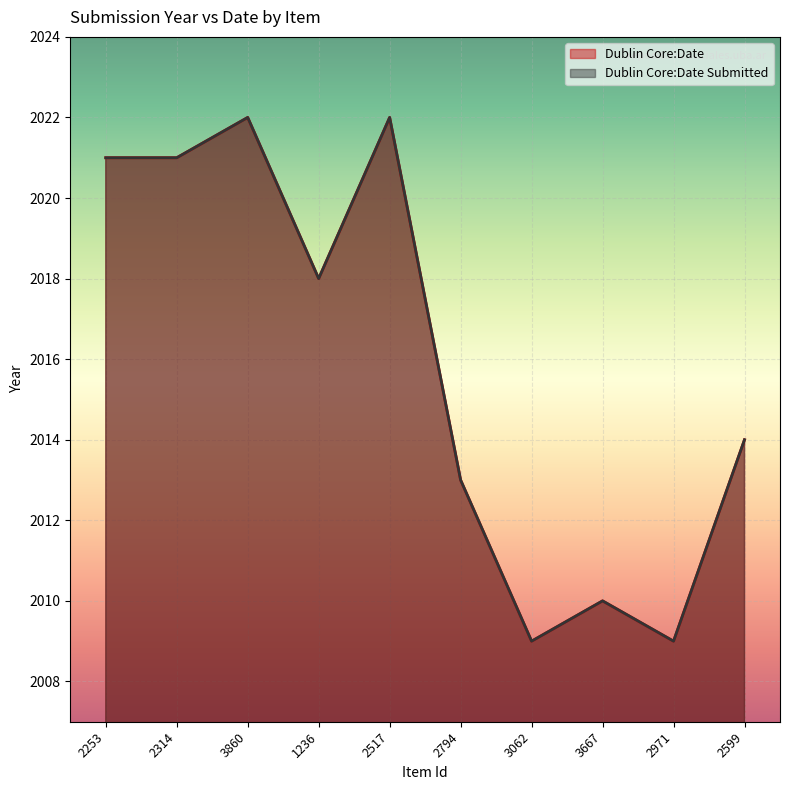

At which category does Dublin Core:Date Submitted reach its first local valley?

1236